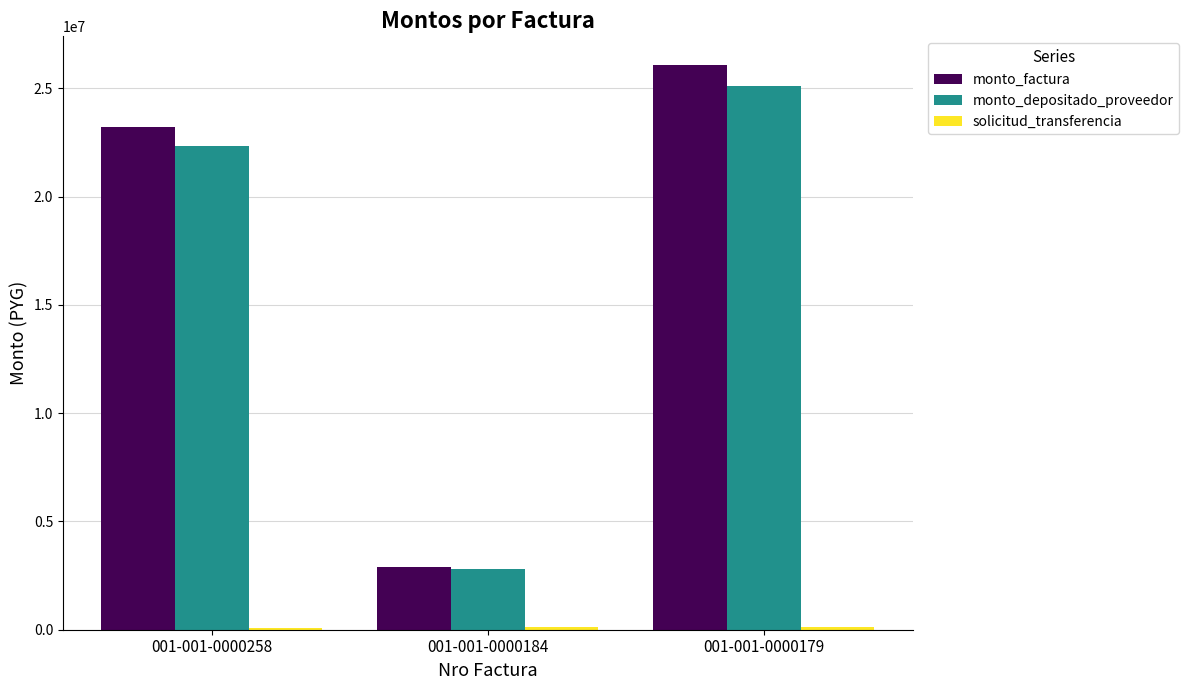

The value of monto_factura at 001-001-0000258 is 23200000. True or false?

True